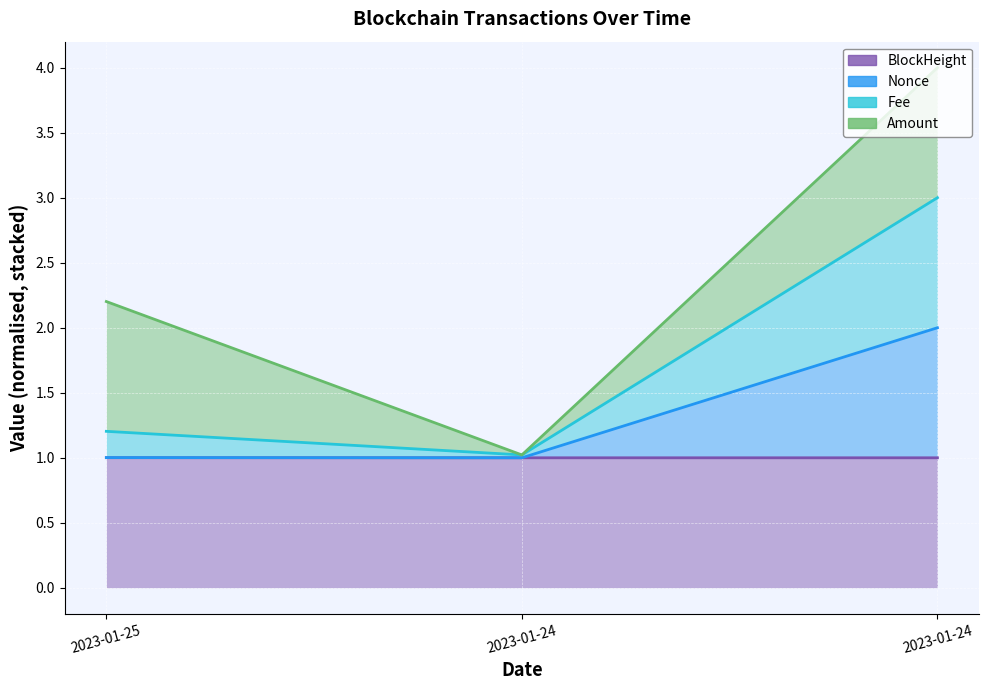

What is the average value of the BlockHeight series?

1.0